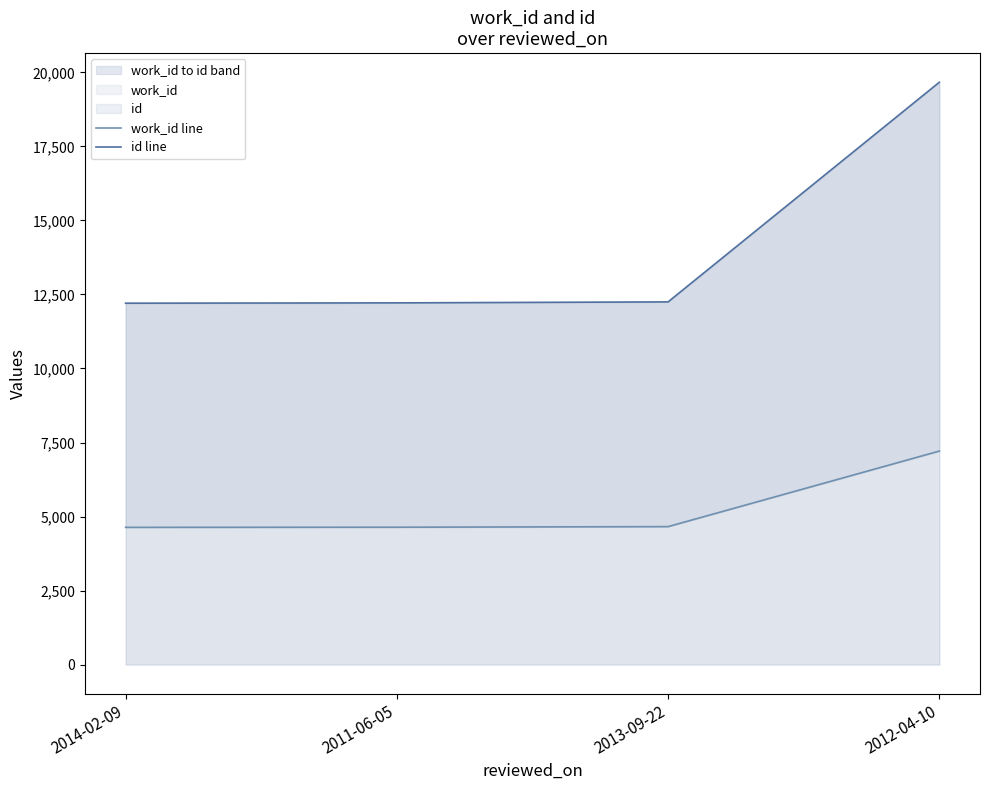

Which category has the lowest value across all series?

2014-02-09